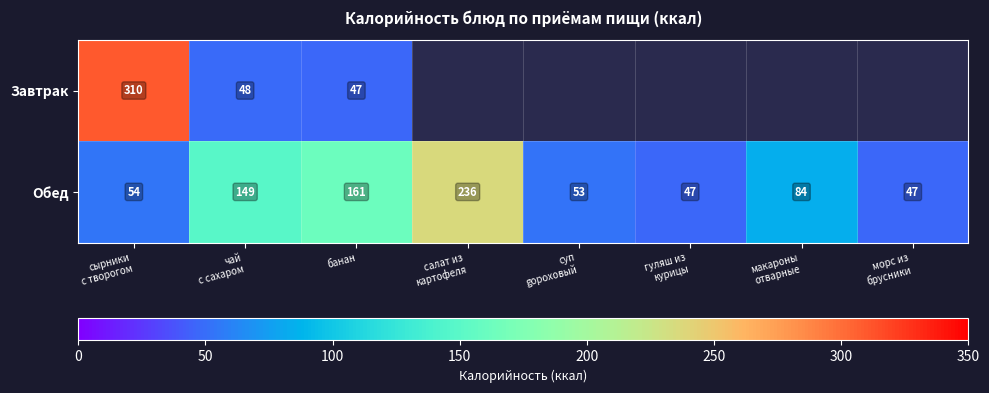

What is the sum of all Обед values?

831